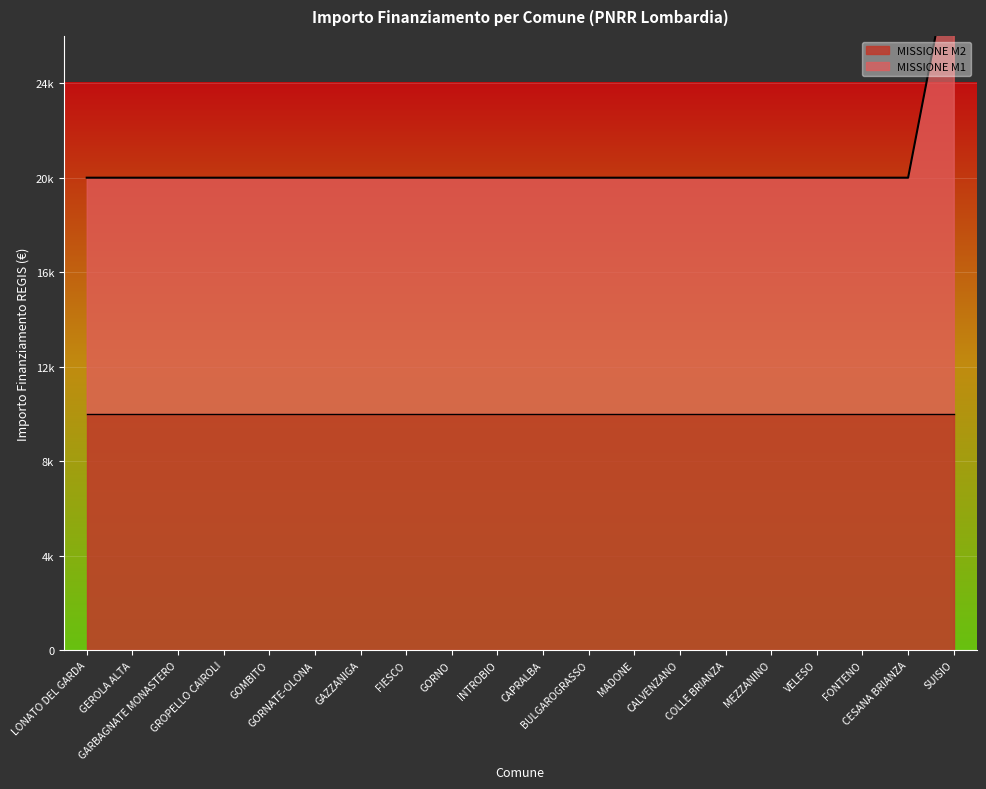

What is the sum of the values at GEROLA ALTA and GARBAGNATE MONASTERO?

40688